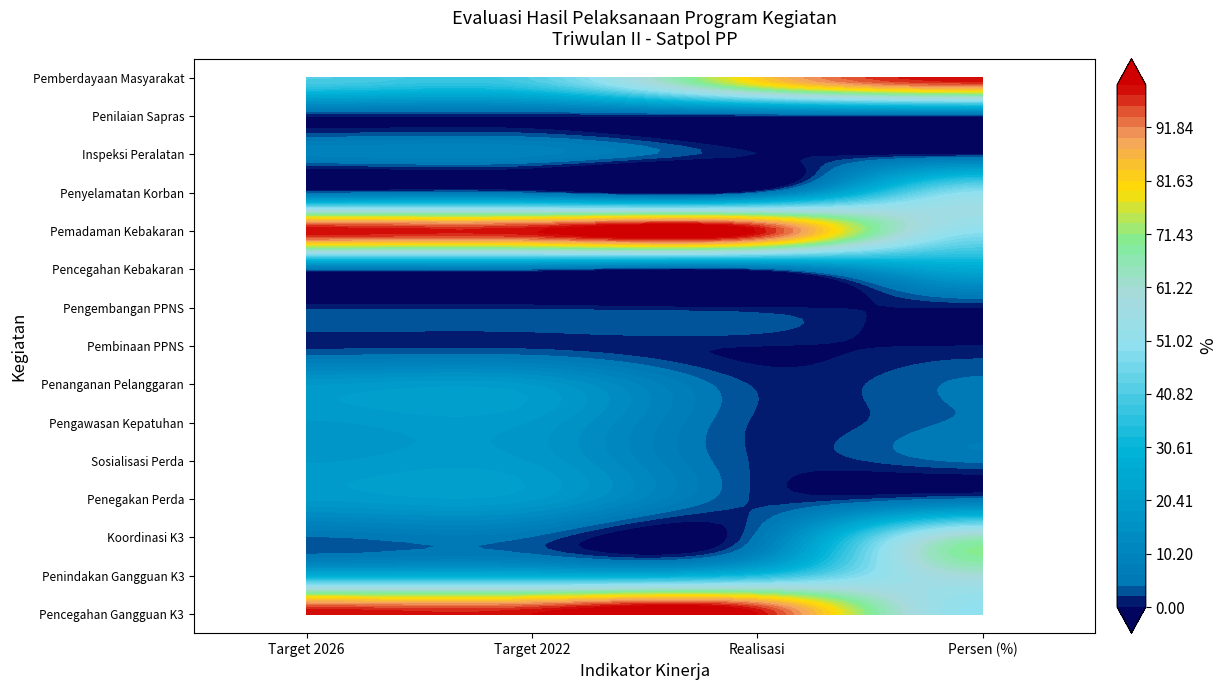

What is the change in value from Penindakan Atas Gangguan Ketentraman dan Ketertiban to Pengawasan dan kepatuhan terhadap pelaksanaan?

-55.5